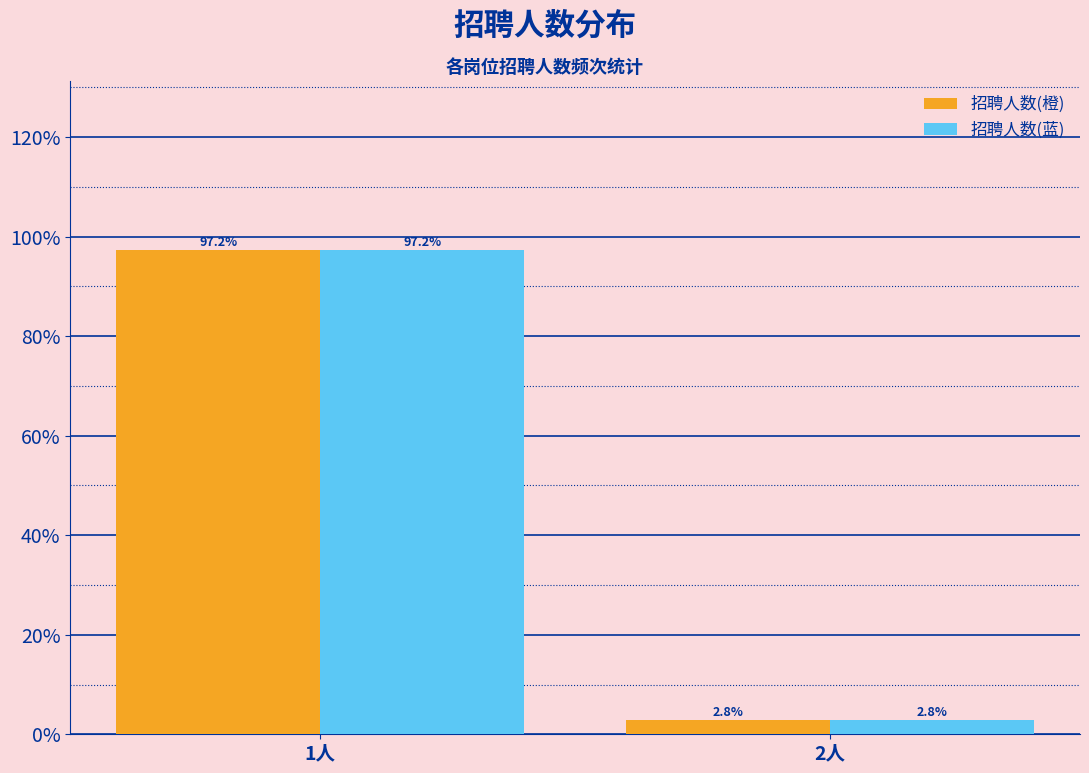

Reading left to right, extract all data points from this chart.

招聘人数(橙): 97.2	2.8
招聘人数(蓝): 97.2	2.8